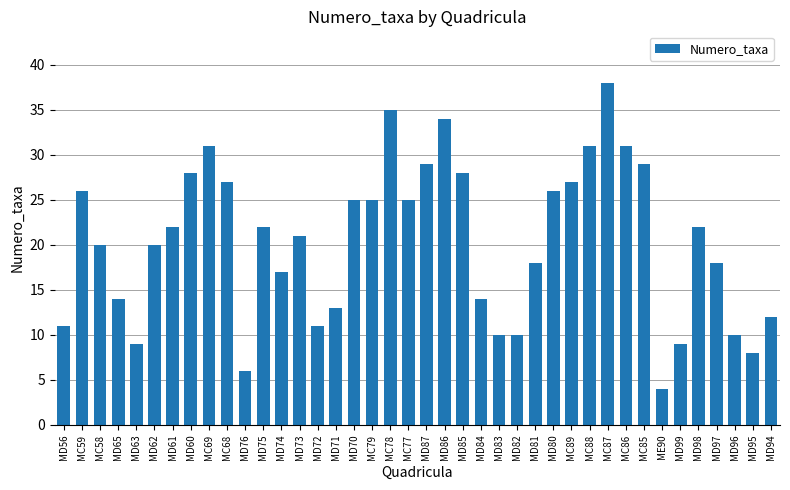

What is the label of the 4th bar from the right?

MD97